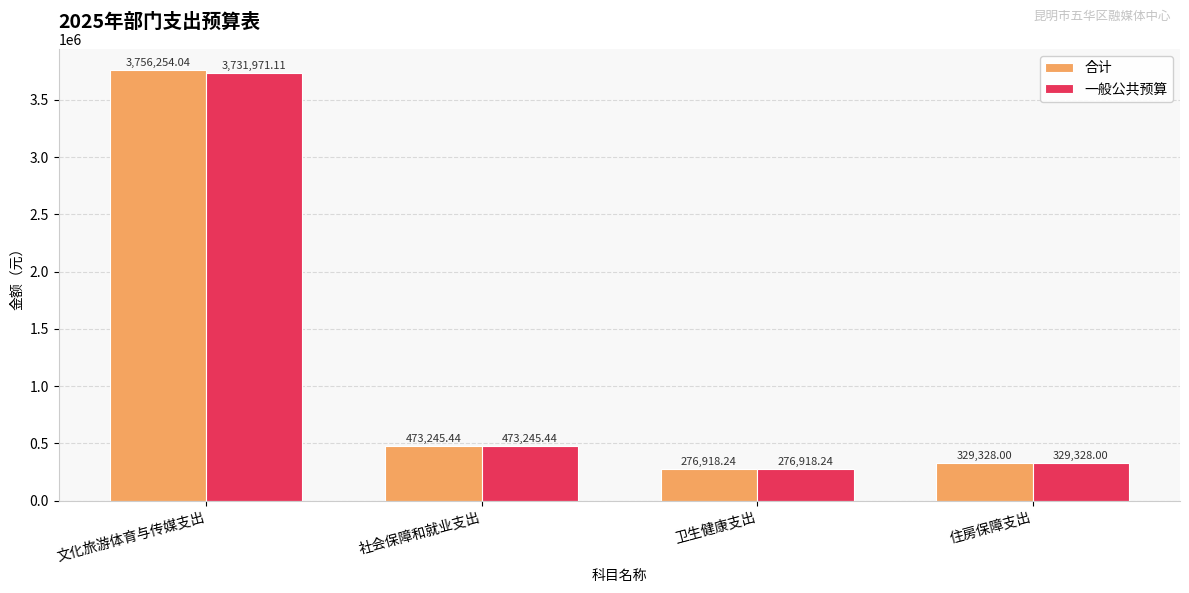

How many series are shown in this chart?

2